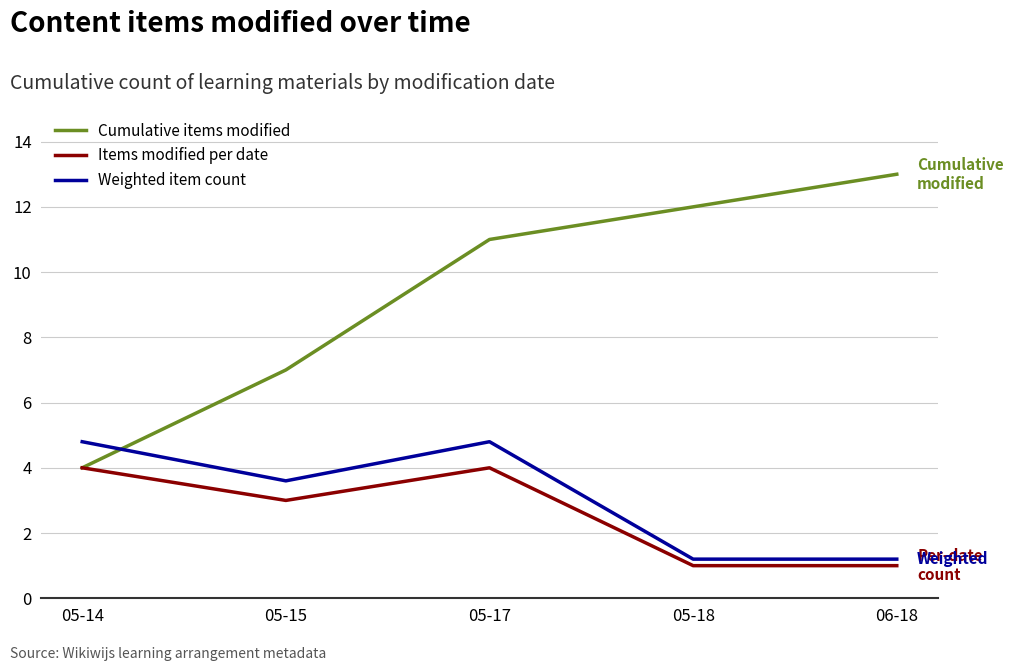

True or false: Weighted item count and Items modified per date intersect in this chart.

False